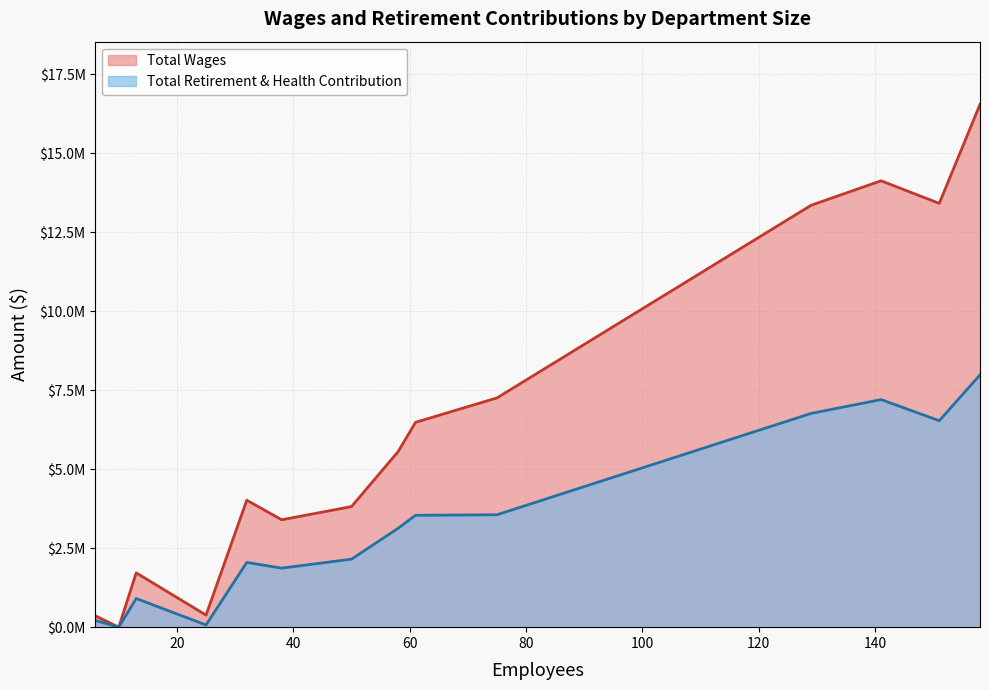

Reading left to right, what are all the values shown in this chart?

Total Wages: Hearing Board=358225	Clerk of the Boards=0	Governing Board=1717956	Executive Office=381545	Administrative/Human Resources=4016842	Finance=3397467	Legal=3815611	Legislative & Public Affairs=5552280	Information Management=6480938	Technology Advancement Office=7253686	Planning & Rule Development=13350417	Compliance & Enforcement=14123033	Monitoring and Analysis=13408214	Engineering & Permitting=16539611
Total Retirement & Health Contribution: Hearing Board=211234	Clerk of the Boards=0	Governing Board=906978	Executive Office=69149	Administrative/Human Resources=2048803	Finance=1867323	Legal=2151512	Legislative & Public Affairs=3127270	Information Management=3540154	Technology Advancement Office=3556463	Planning & Rule Development=6763966	Compliance & Enforcement=7200870	Monitoring and Analysis=6531679	Engineering & Permitting=7980827